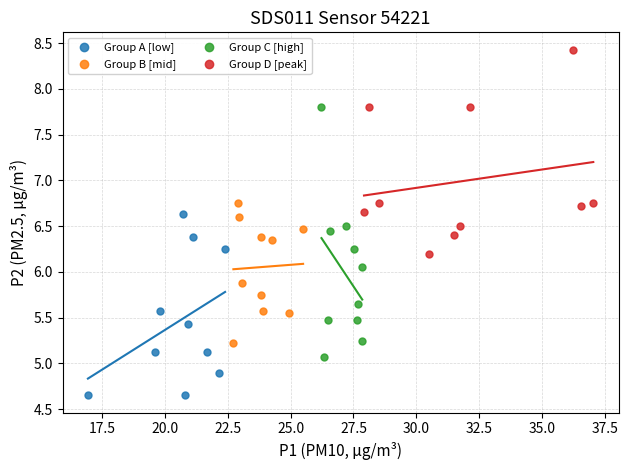

Which series has the largest Y range (max minus min)?

Group C [high]